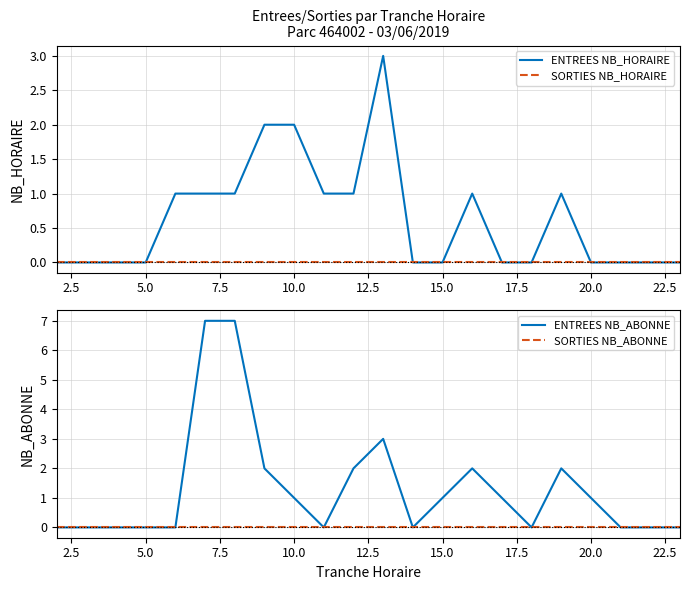

What is the maximum value shown in the chart?

7